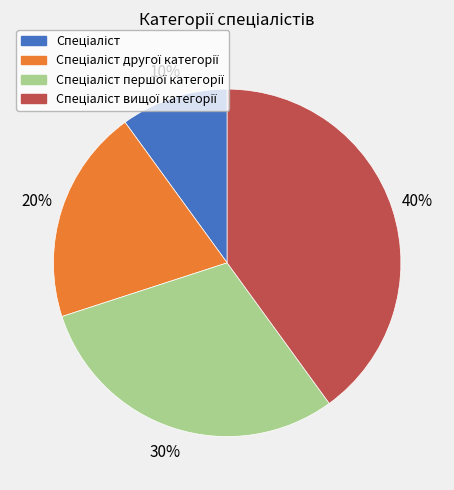

Does any single category account for the majority?

No